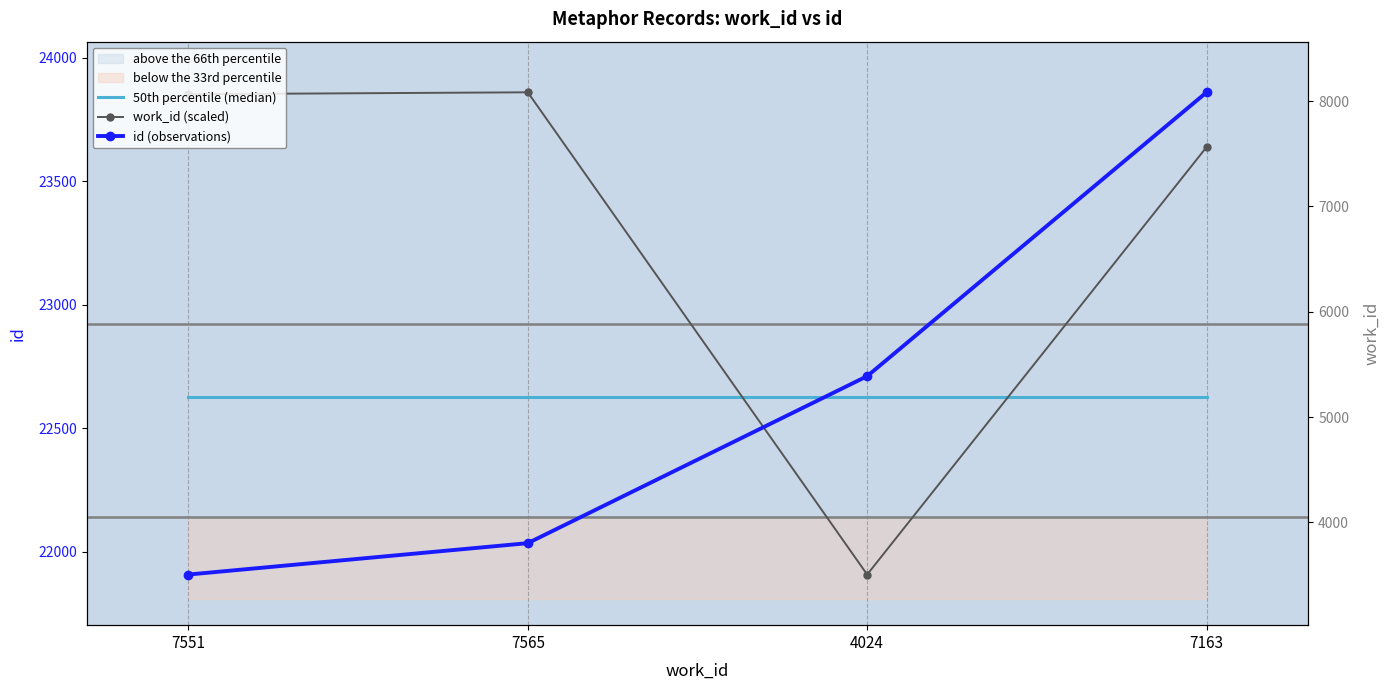

How many lines are shown in the chart?

3